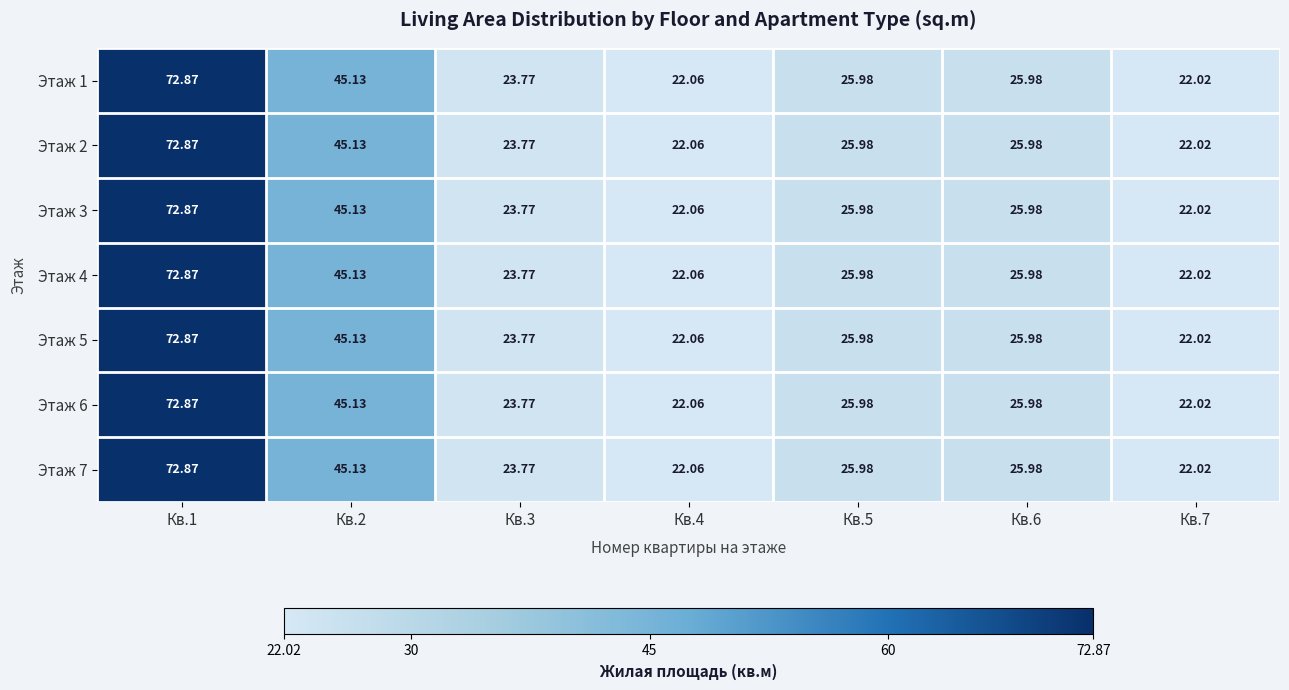

Is the value of Этаж 5 at Кв.2 greater than the value of Этаж 2 at Кв.6?

Yes